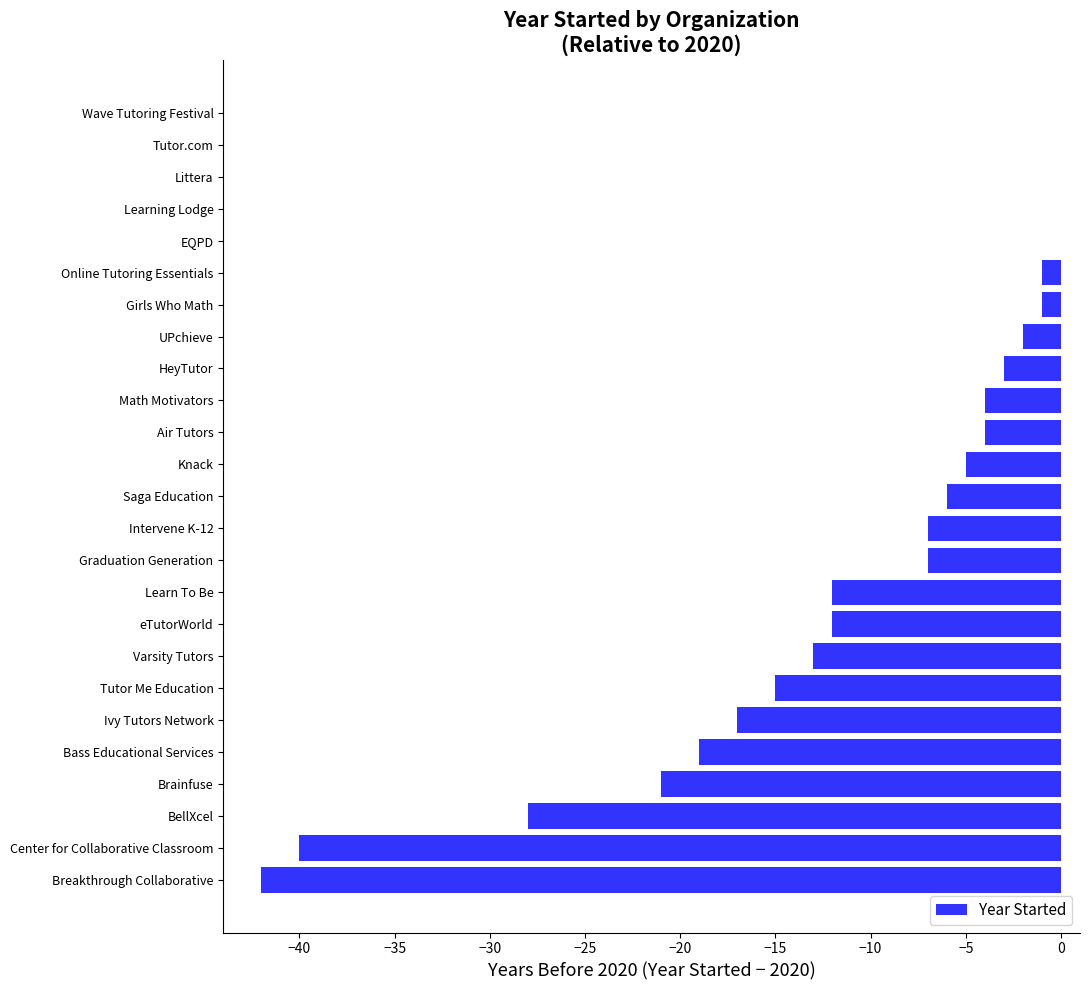

Reading bottom to top, extract all data points from this chart.

Breakthrough Collaborative=-42	Center for Collaborative Classroom=-40	BellXcel=-28	Brainfuse=-21	Bass Educational Services=-19	Ivy Tutors Network=-17	Tutor Me Education=-15	Varsity Tutors=-13	eTutorWorld=-12	Learn To Be=-12	Graduation Generation=-7	Intervene K-12=-7	Saga Education=-6	Knack=-5	Air Tutors=-4	Math Motivators=-4	HeyTutor=-3	UPchieve=-2	Girls Who Math=-1	Online Tutoring Essentials=-1	EQPD=0	Learning Lodge=0	Littera=0	Tutor.com=0	Wave Tutoring Festival=0